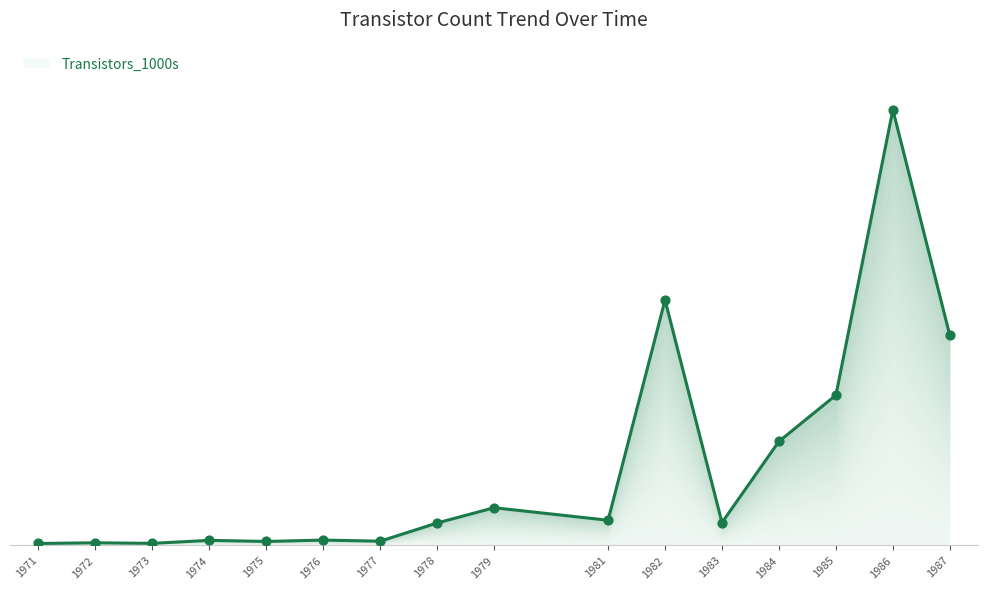

Which has a higher value, 1976 or 1975?

1976